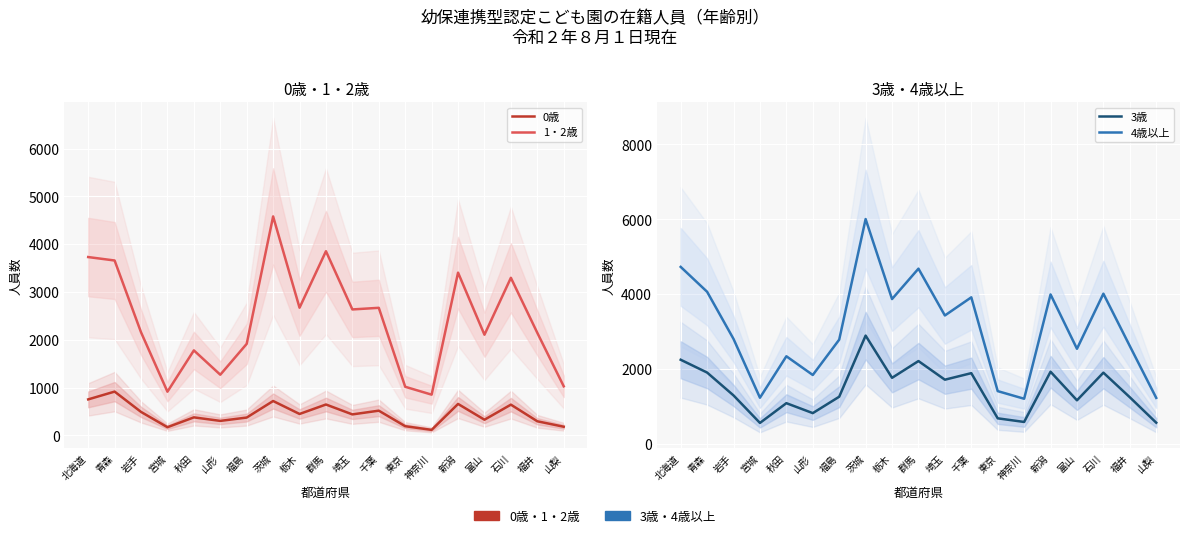

At how many categories does at least one series exceed 503?

19